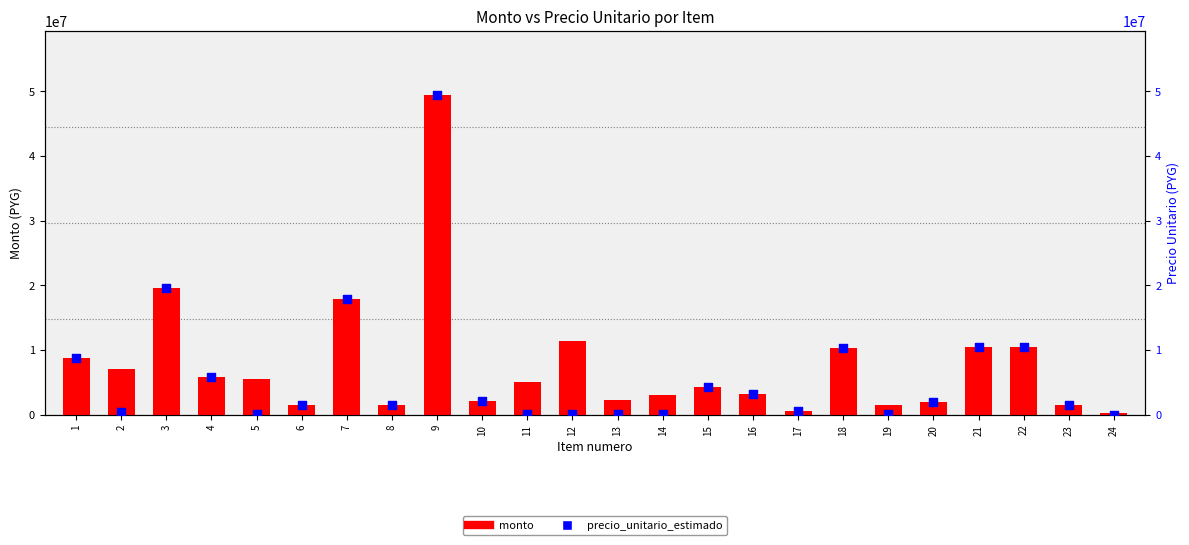

Is the value of monto at 16 greater than the value of precio_unitario_estimado at 12?

Yes